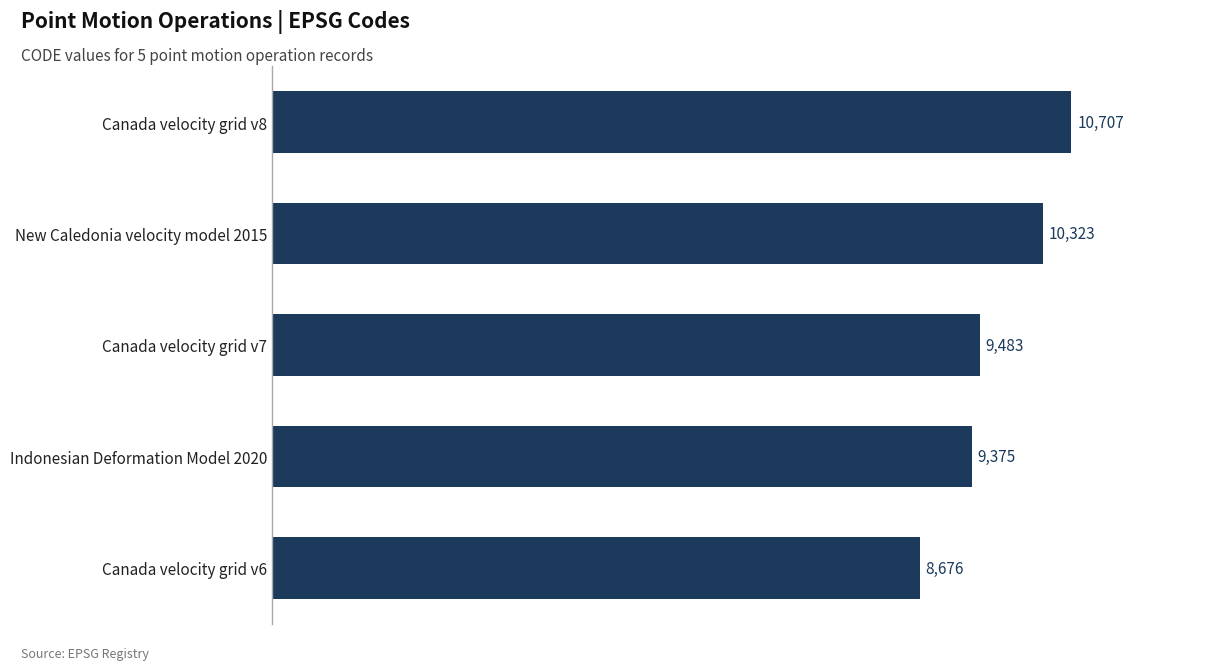

Count the number of data series in this chart.

1